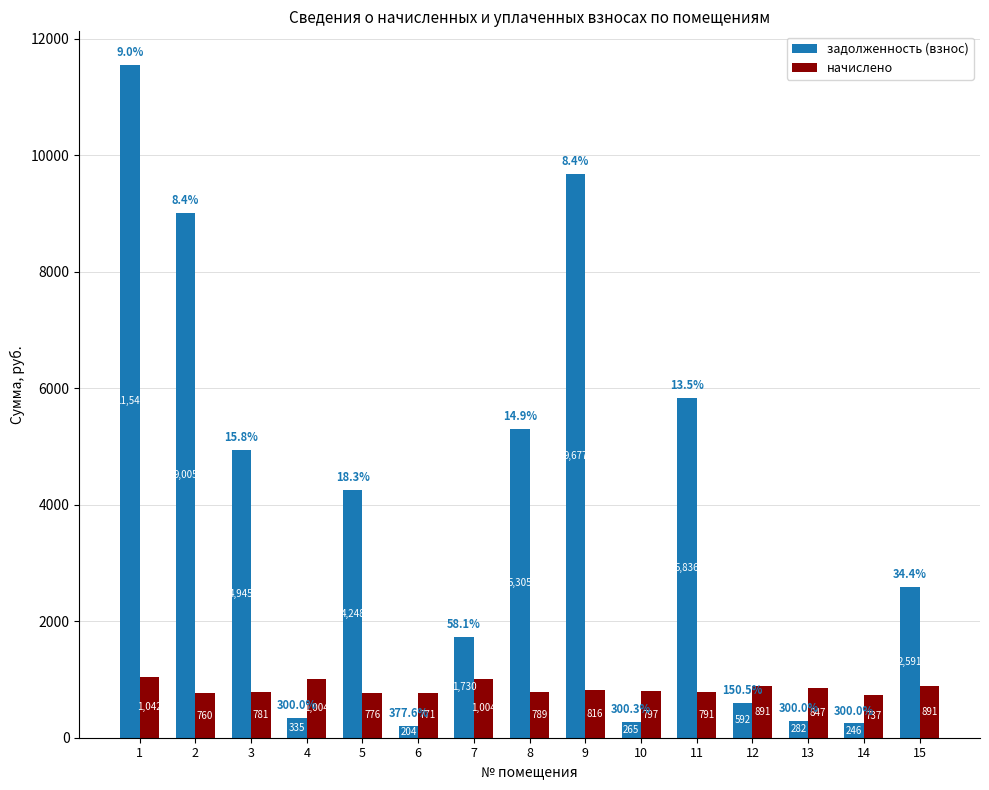

Reading left to right, transcribe all the data shown in this chart.

задолженность (взнос): 1=11547.6	2=9004.8	3=4945.3	4=334.8	5=4247.8	6=204.2	7=1730.0	8=5305.5	9=9676.8	10=265.4	11=5835.6	12=591.9	13=282.4	14=245.7	15=2591.0
начислено: 1=1041.7	2=759.8	3=780.8	4=1004.4	5=776.0	6=771.1	7=1004.4	8=788.9	9=816.5	10=797.0	11=790.6	12=891.0	13=847.3	14=737.1	15=891.0